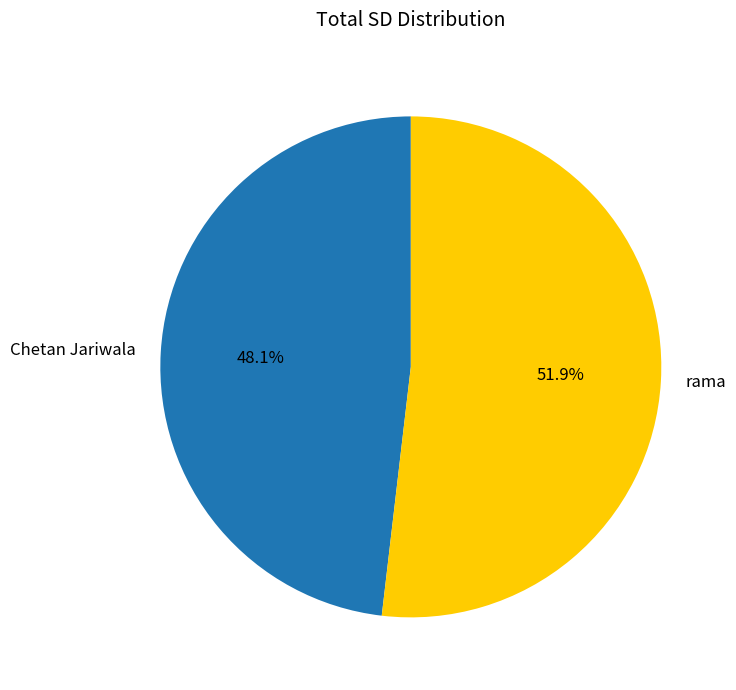

True or false: rama accounts for 52% of the total.

True